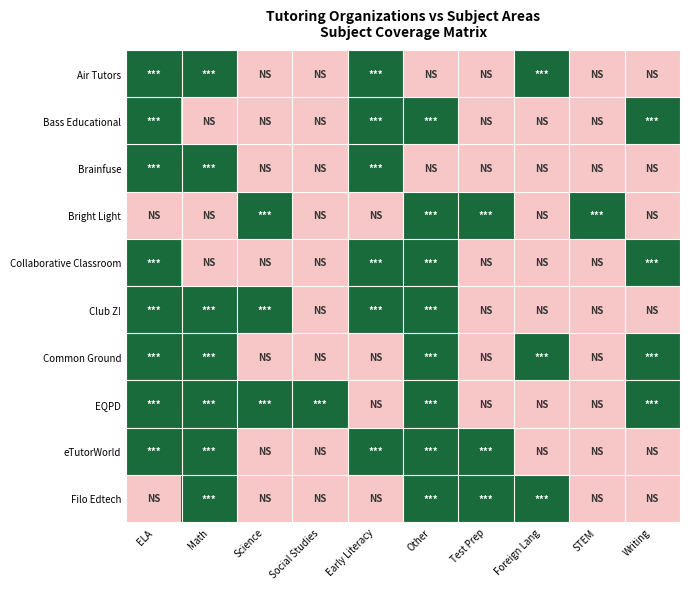

Which series has the largest total across all categories?

EQPD